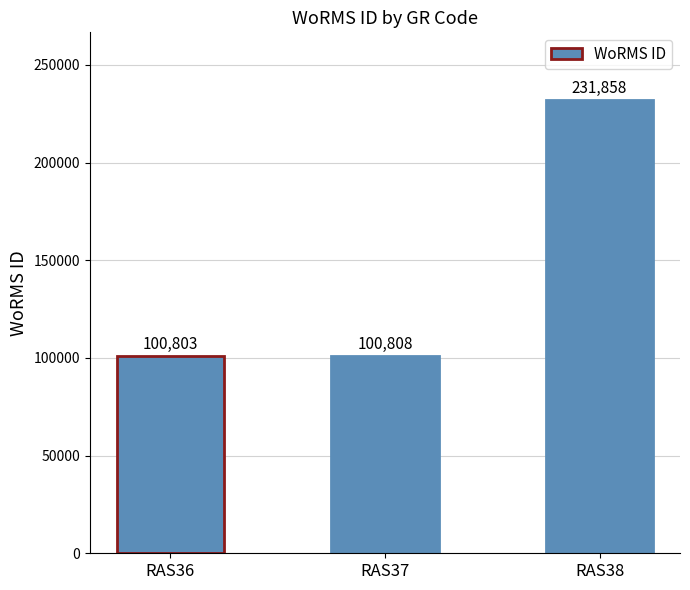

Where is the data nearest to the value 166330?

RAS37